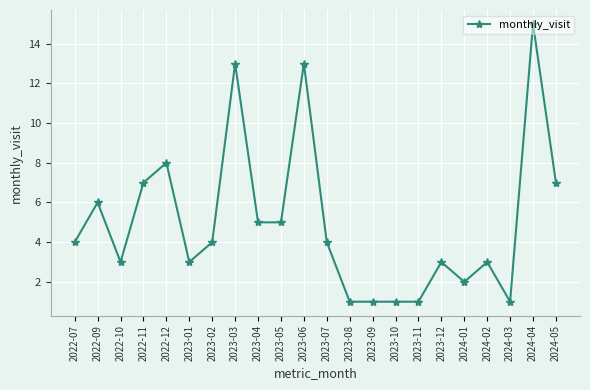

What is the average value?

5